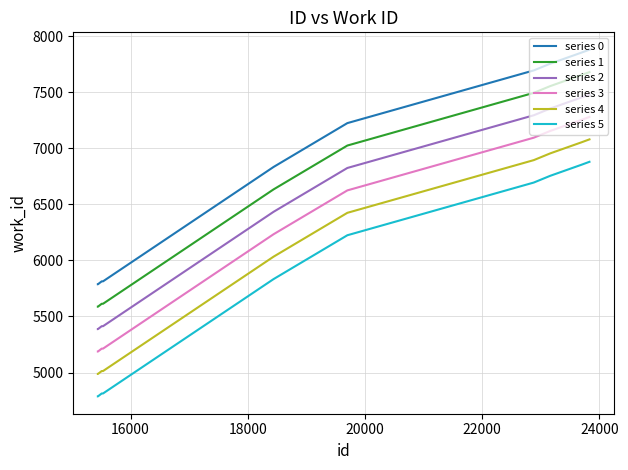

What is the difference between the maximum and minimum values in the series 4 series?

2092